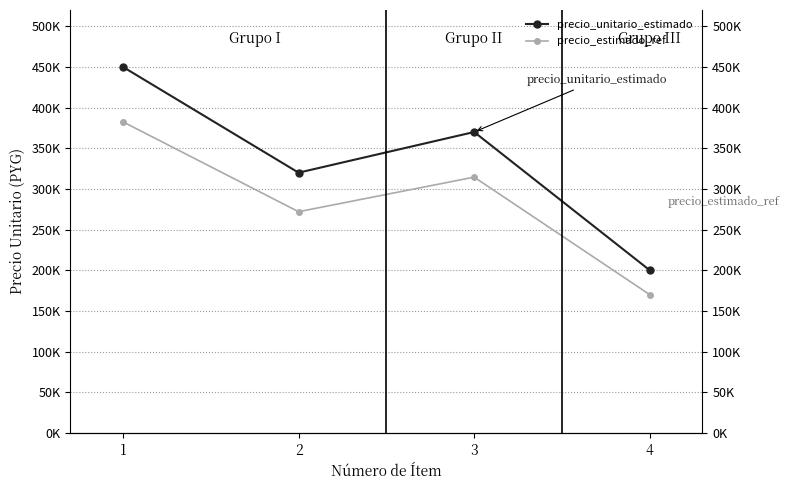

True or false: precio_estimado_ref and precio_unitario_estimado cross at least once.

False